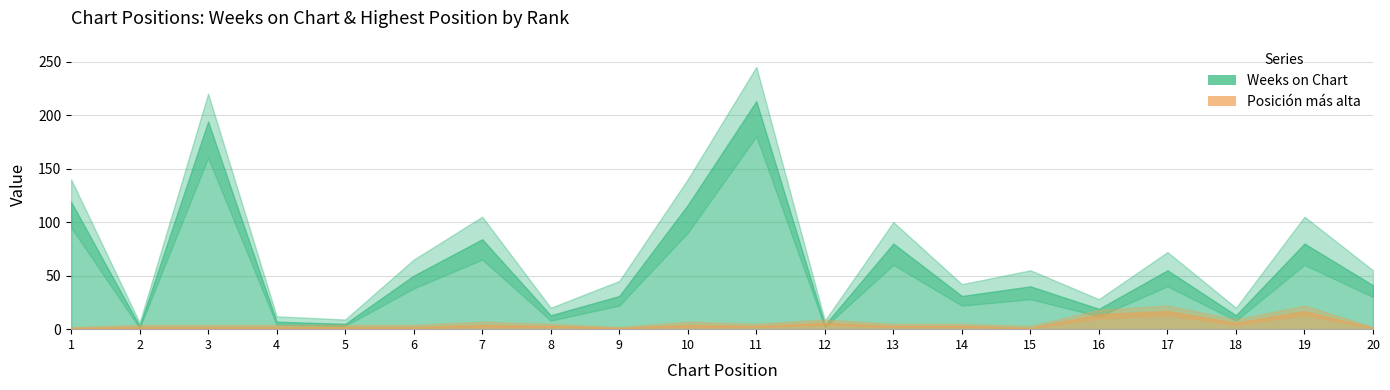

What is the average value of the Weeks on Chart series?

60